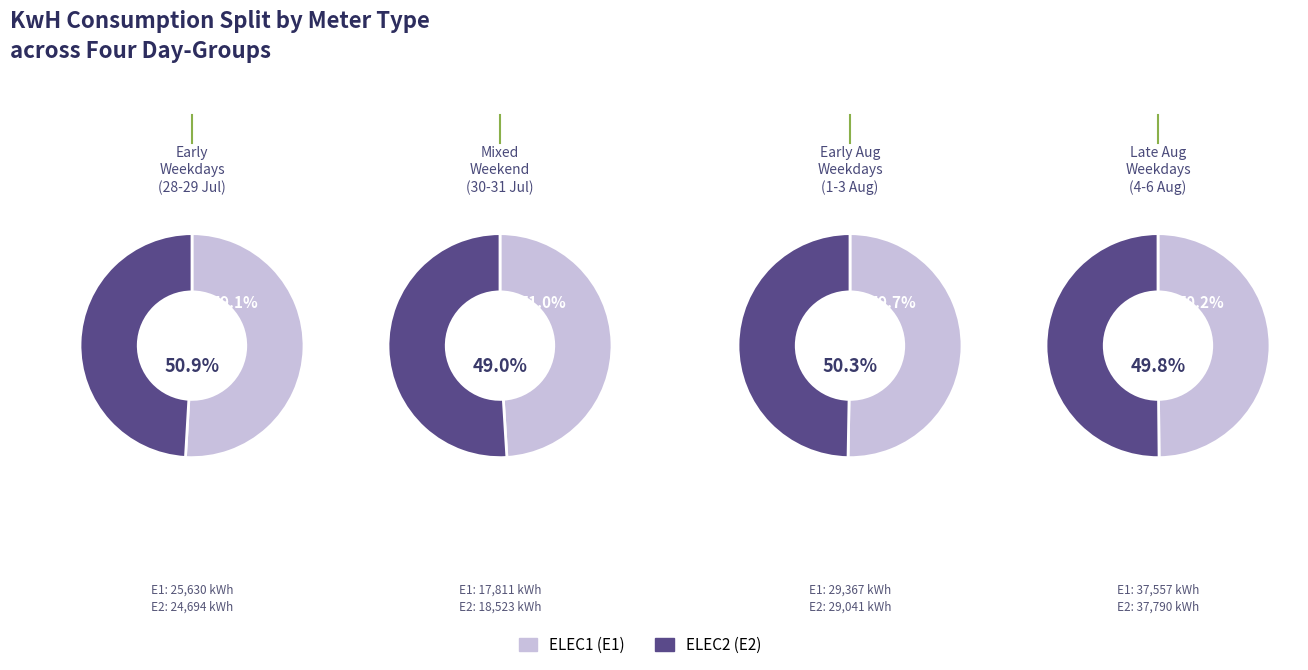

Does any single category account for the majority?

No